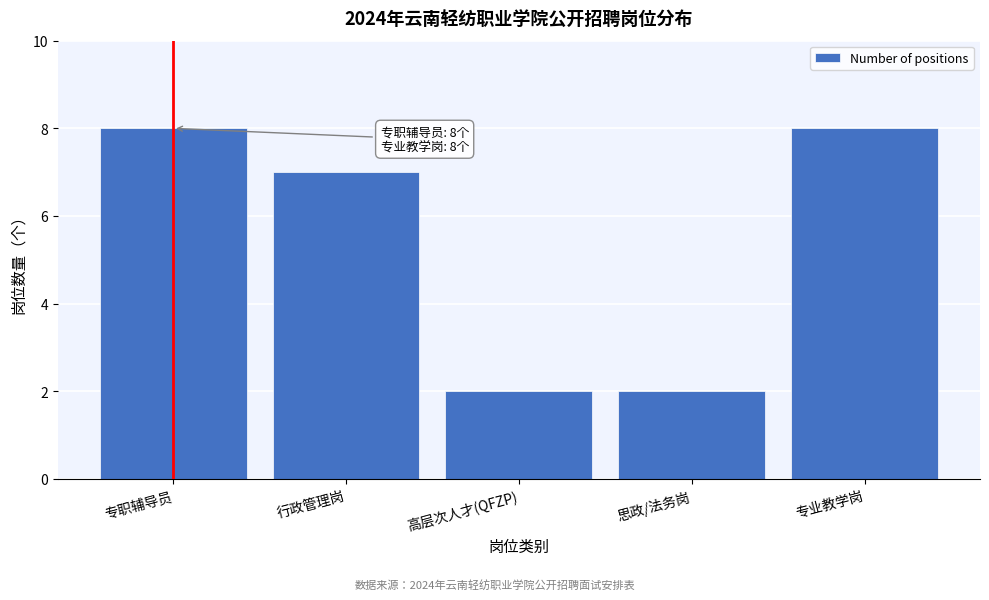

Reading left to right, extract all data points from this chart.

专职辅导员=8	行政管理岗=7	高层次人才(QFZP)=2	思政/法务岗=2	专业教学岗=8